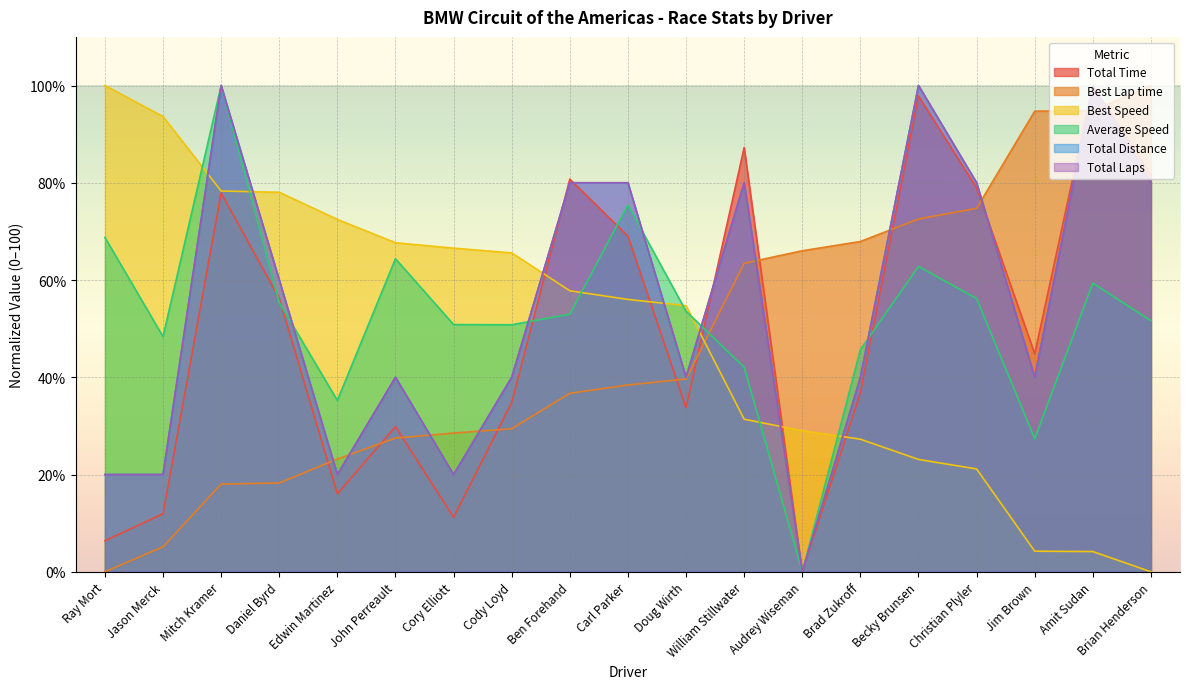

Which series has the largest total across all categories?

Total Distance